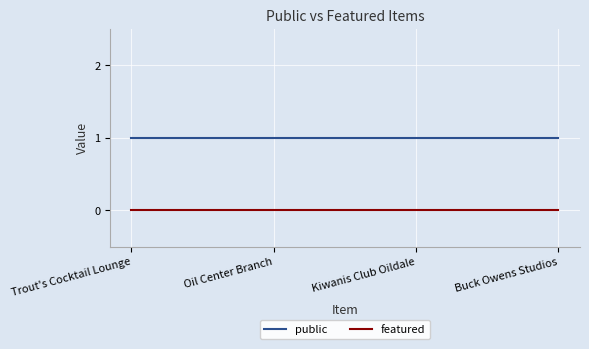

What position from the right is Oil Center Branch?

3